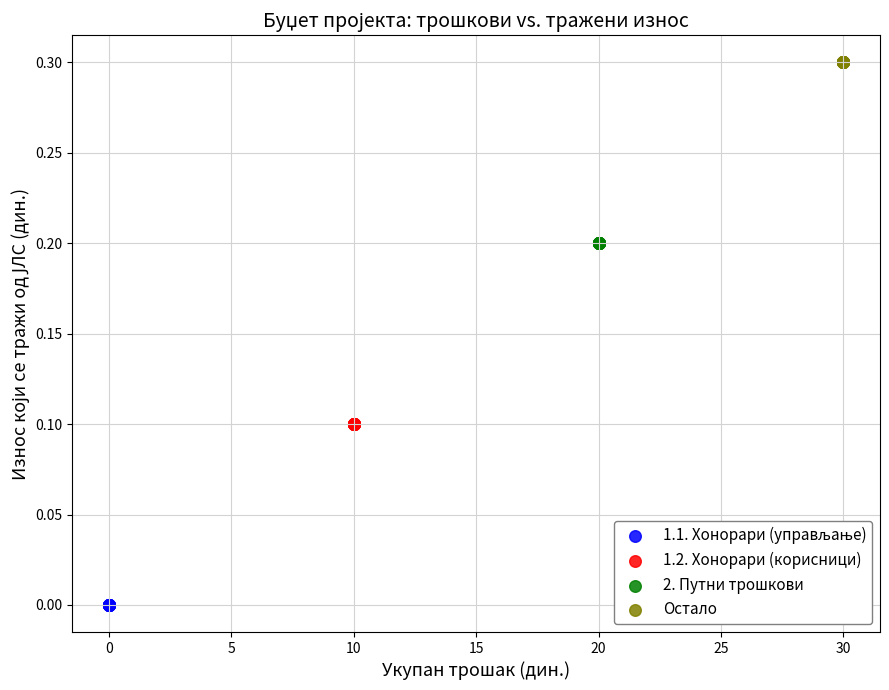

Which series reaches the maximum Y coordinate?

Остало